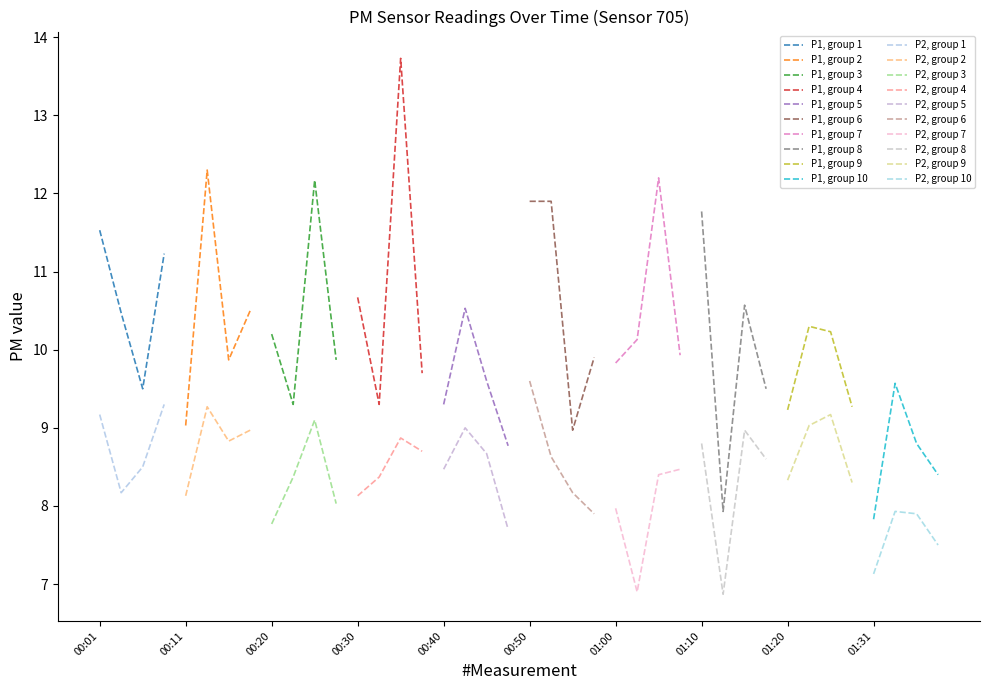

What is the sum of the P1 values at 00:11 and 01:20?

18.3